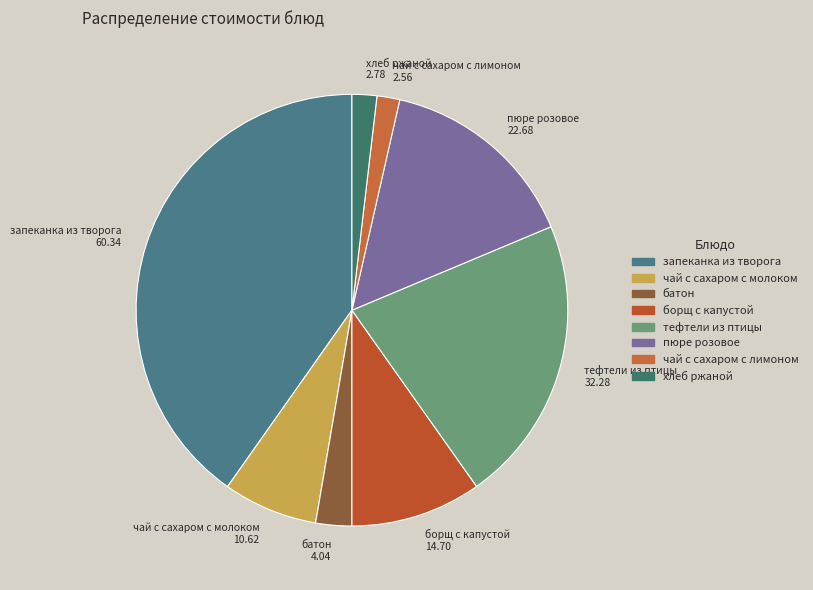

Between хлеб ржаной and батон, which is larger?

батон